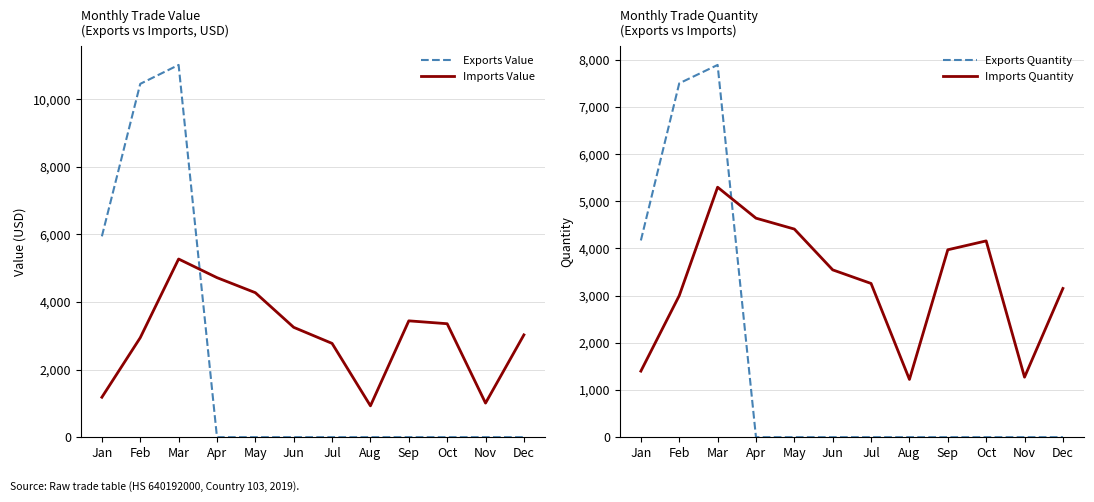

List the series in order of their peak value, highest first.

Exports Value, Exports Quantity, Imports Quantity, Imports Value